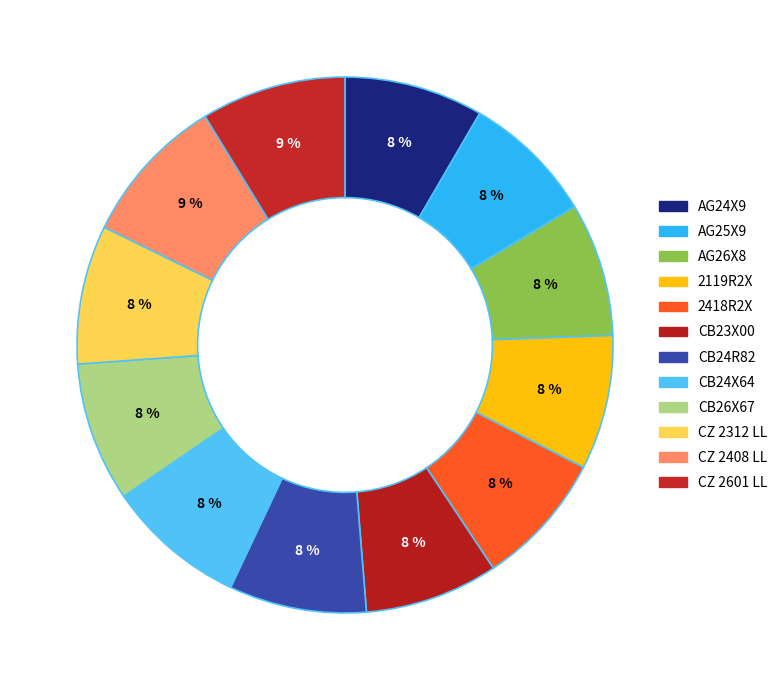

Rank the categories by value from highest to lowest.

CZ 2408 LL, CZ 2601 LL, CB24X64, CB26X67, AG24X9, CZ 2312 LL, CB24R82, 2119R2X, 2418R2X, AG26X8, CB23X00, AG25X9